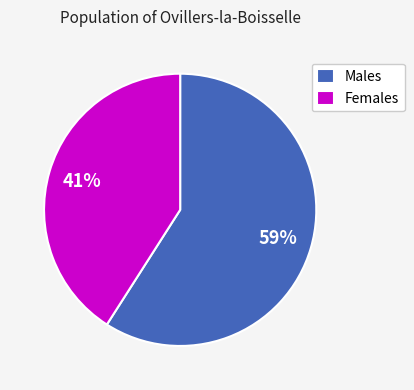

Does Males represent more than half of the total?

Yes